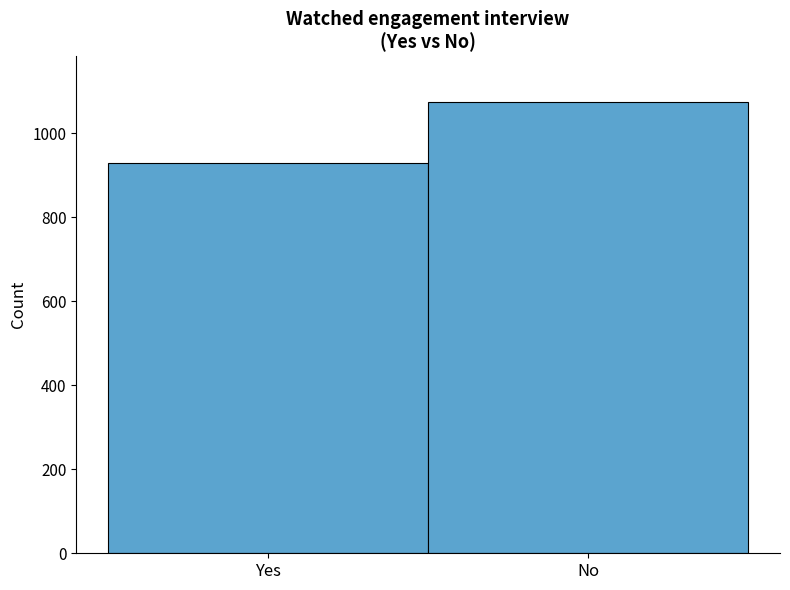

Reading left to right, list all the values displayed in this chart.

929	1075